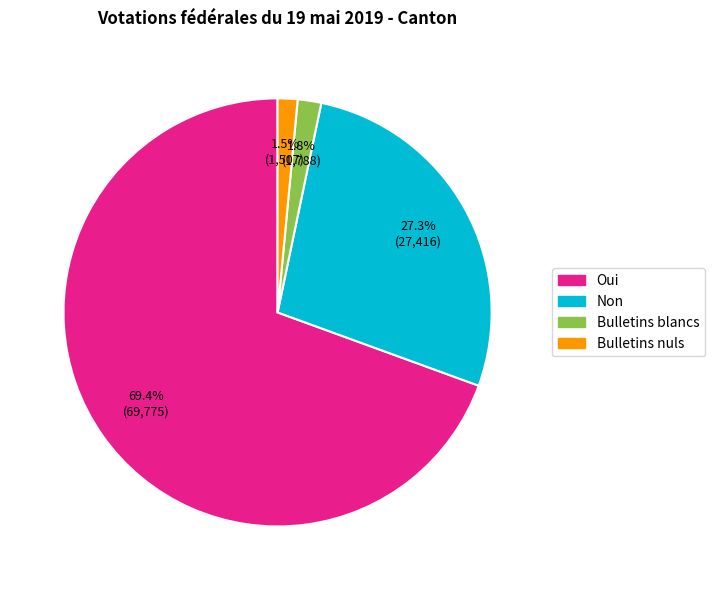

Which has a higher value, Bulletins nuls or Oui?

Oui